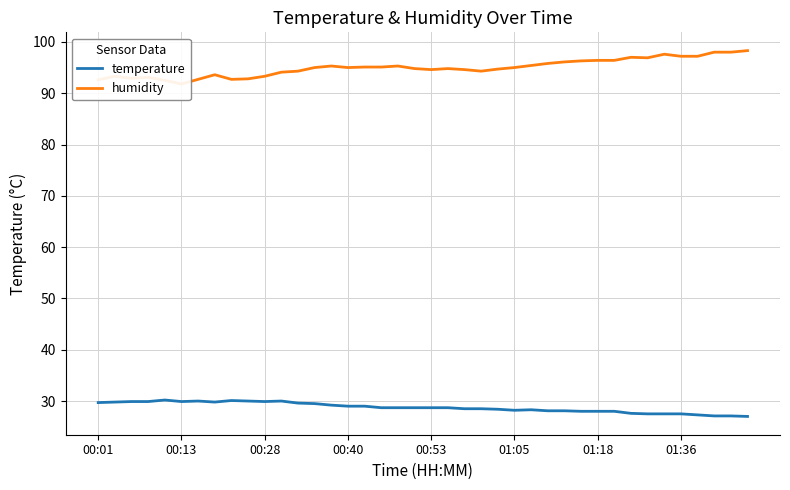

True or false: humidity and temperature cross at least once.

False